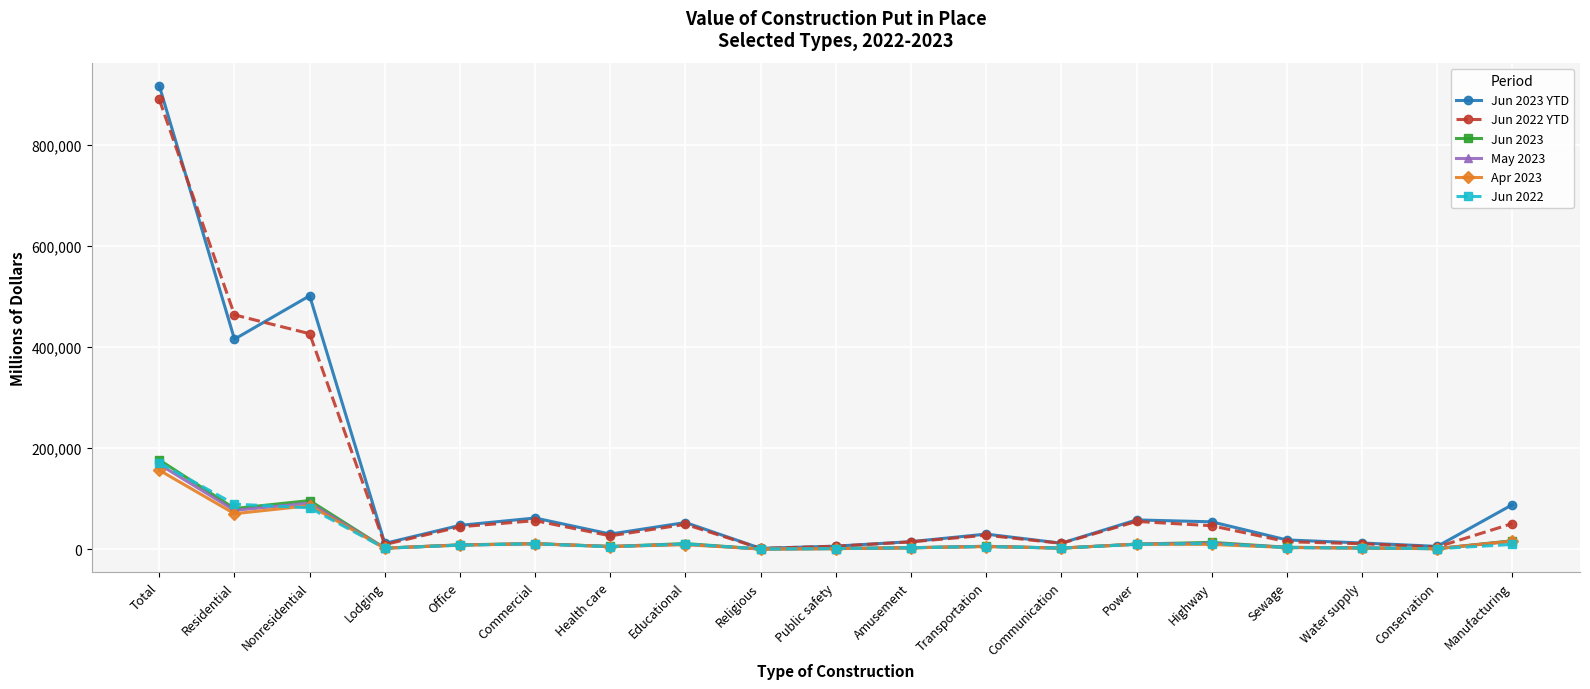

What is the minimum value for May 2023?

257